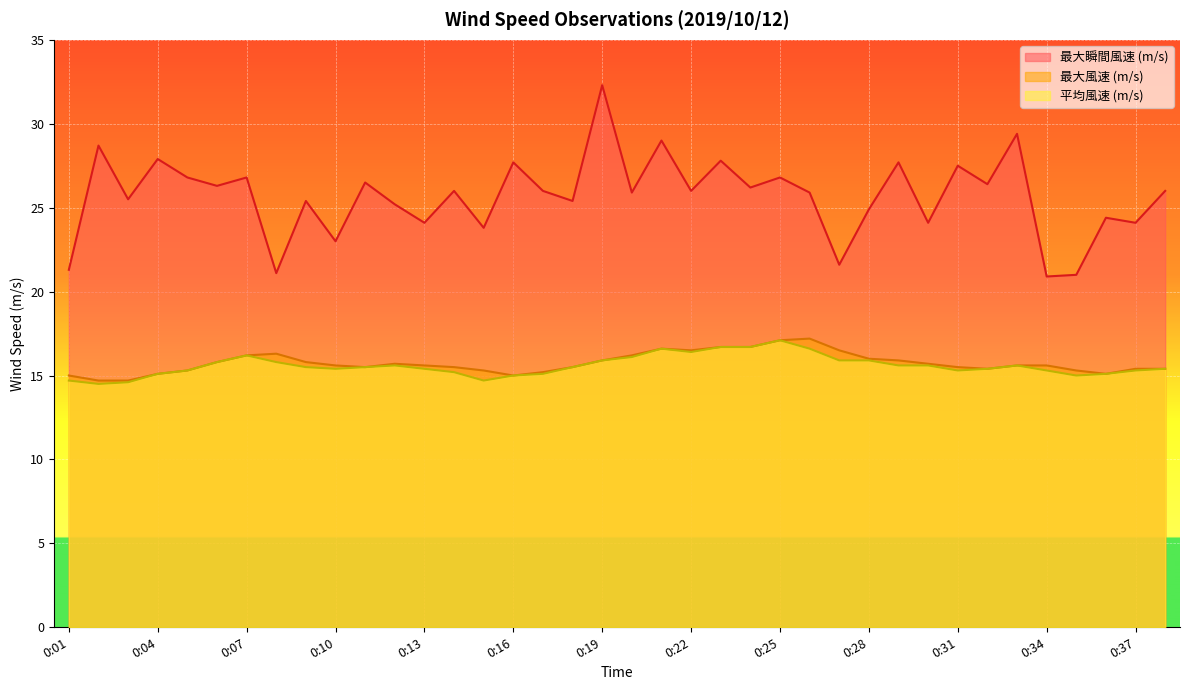

True or false: 最大瞬間風速 (m/s) and 最大風速 (m/s) cross at least once.

False